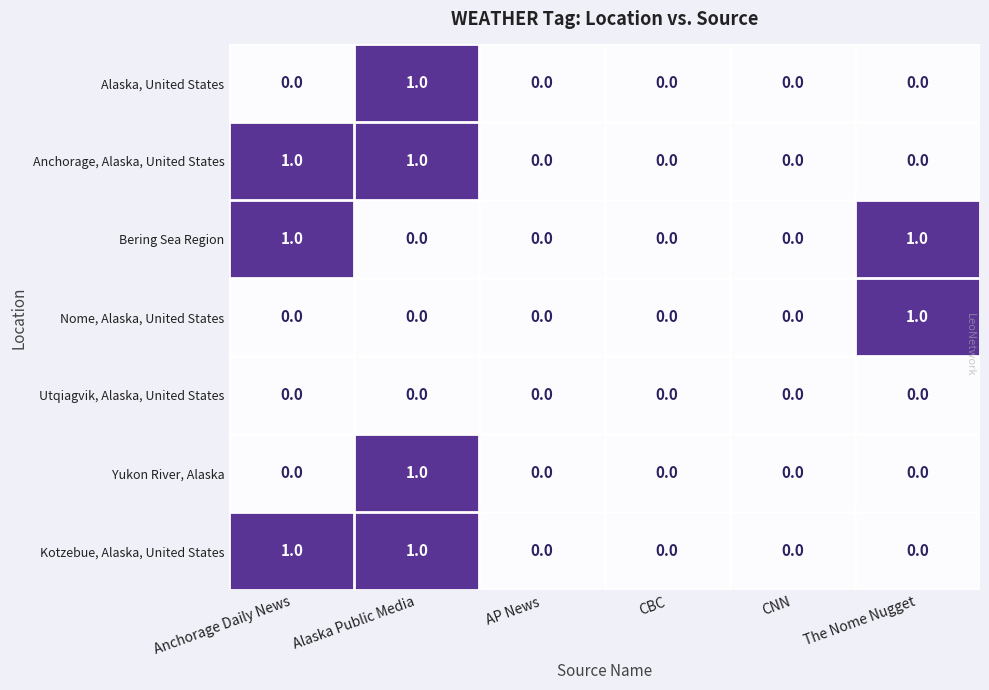

At which category is the sum across all series the highest?

Alaska Public Media